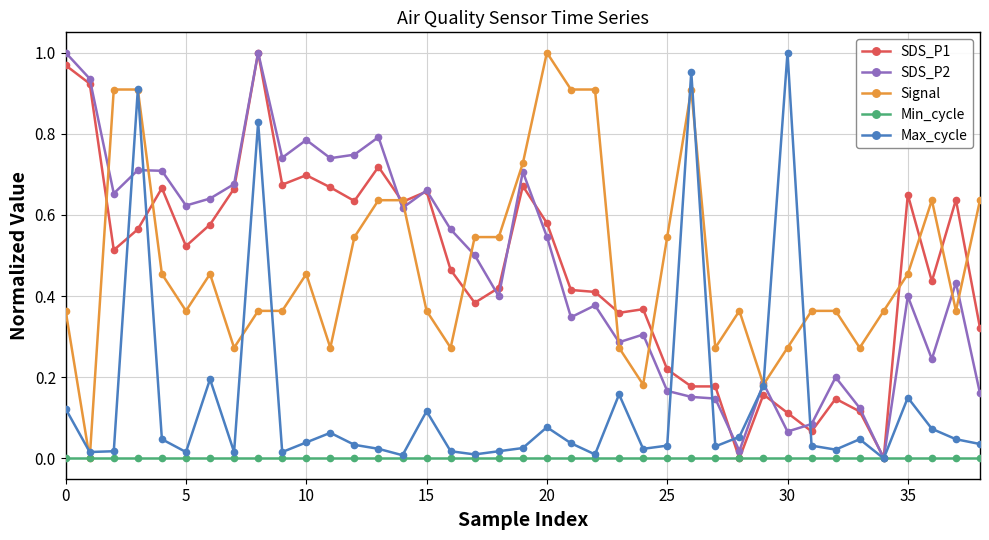

True or false: Max_cycle has more than 2 points higher than both neighbors.

True